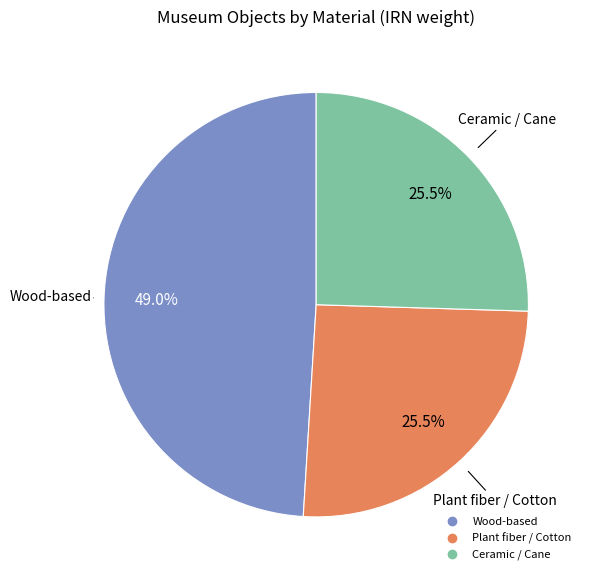

Does any single category account for the majority?

No